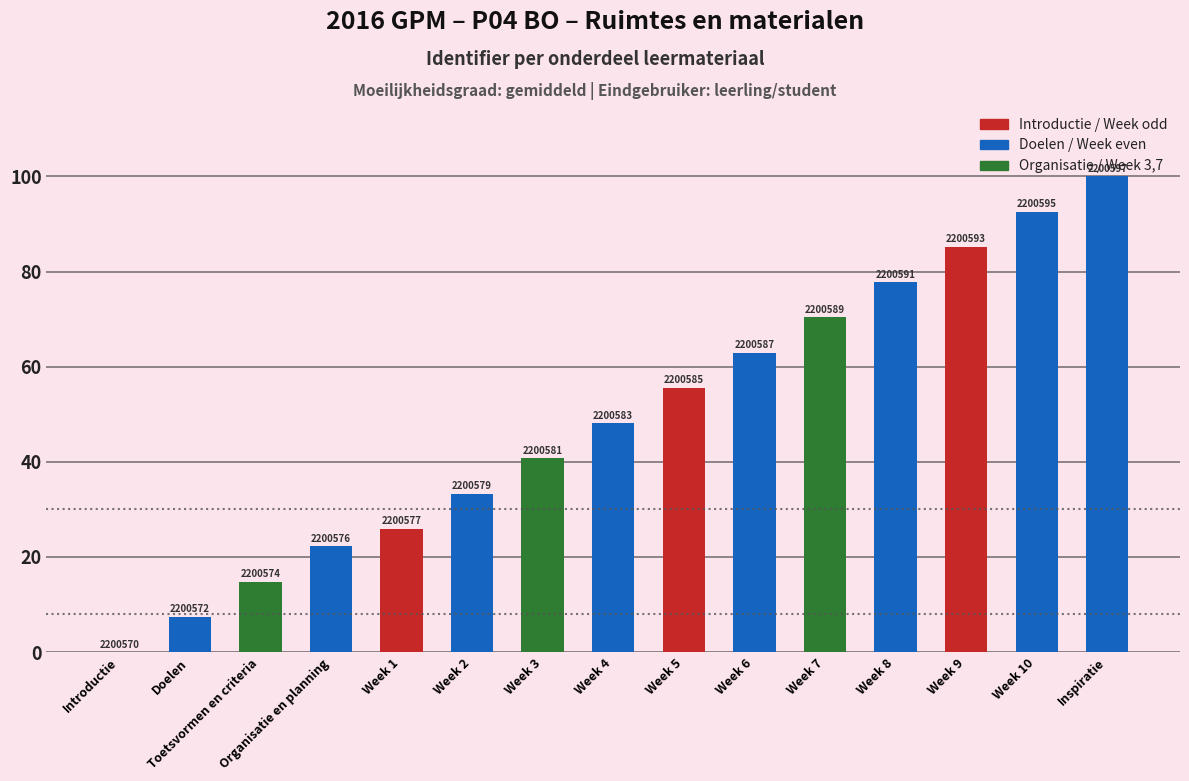

Which label corresponds to the smallest value in the chart?

Introductie